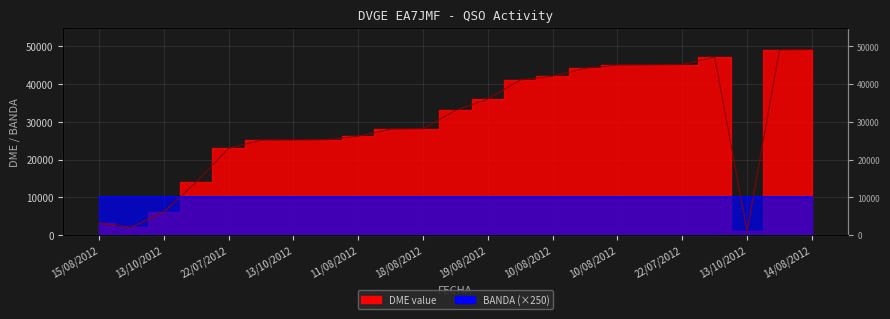

At which category does the chart reach its peak across all series?

14/08/2012